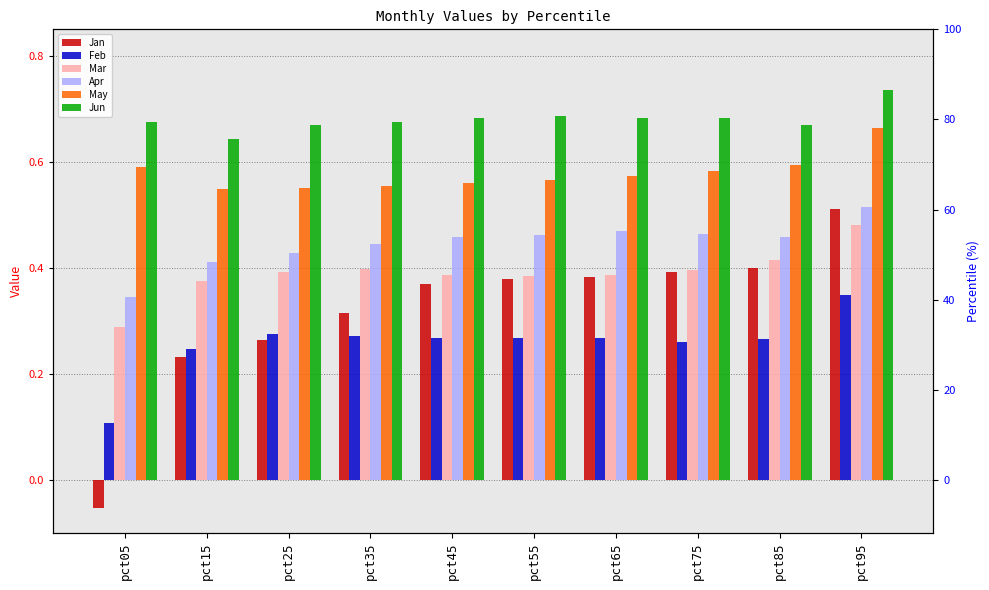

Is the value of Jun at pct05 greater than the value of Mar at pct85?

Yes